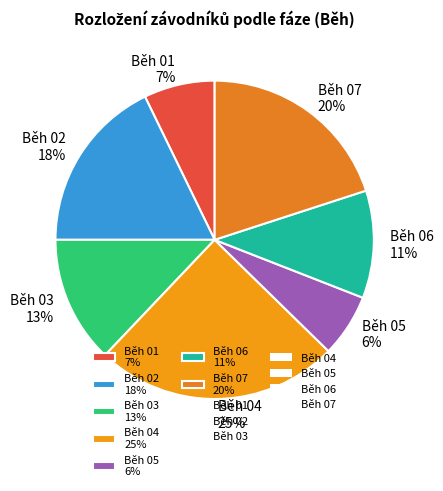

How many segments does this pie chart have?

7